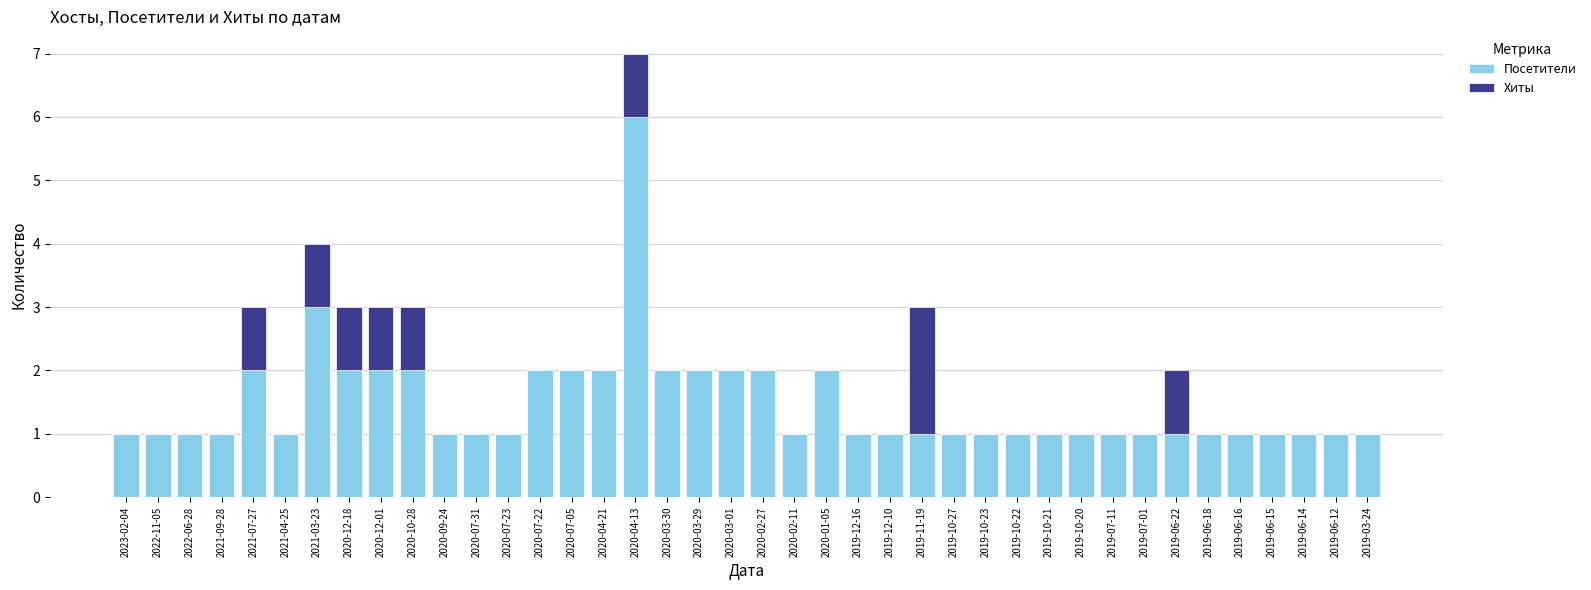

What is the total value across all series at 2019-06-16?

1